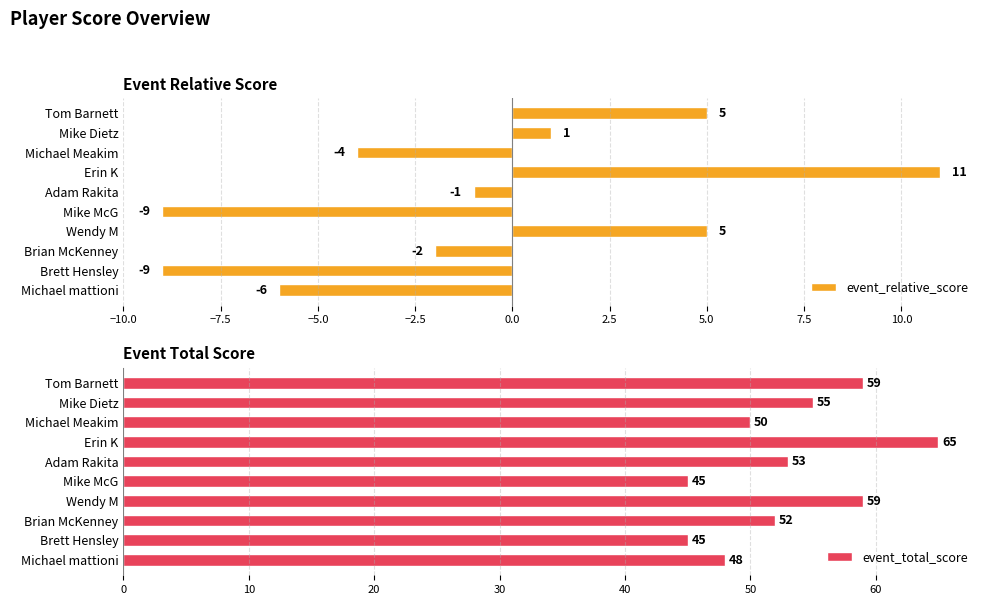

What is the sum of the event_relative_score values at Tom Barnett and Michael mattioni?

-1